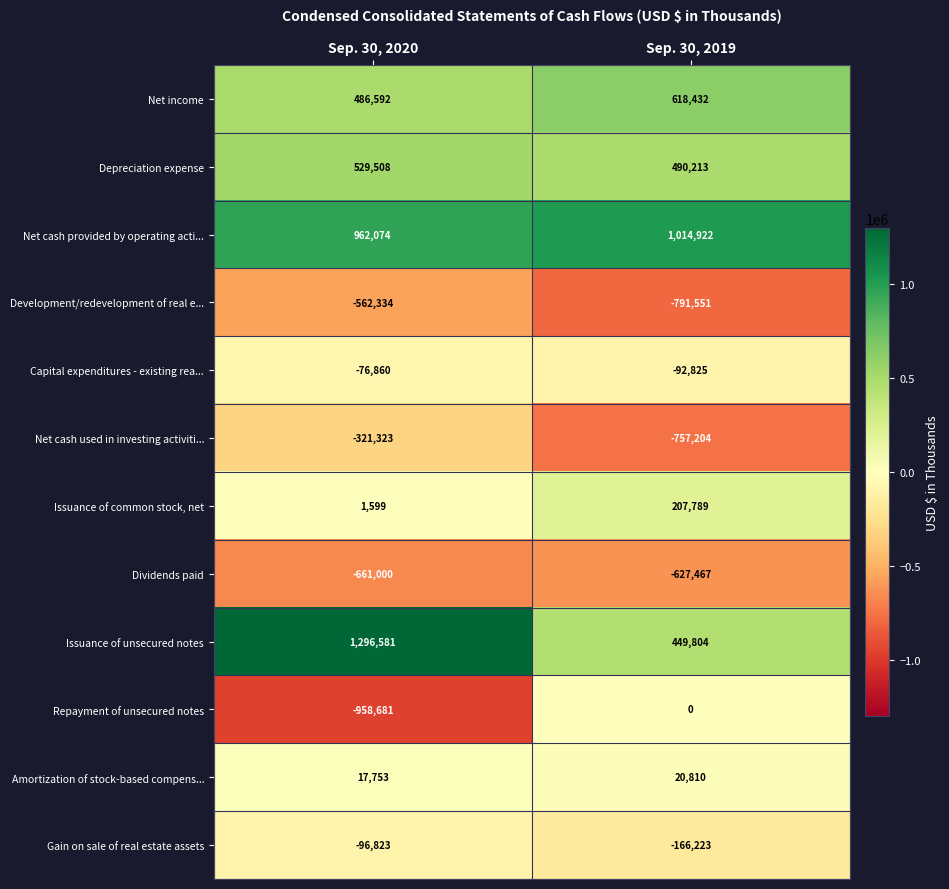

Reading right to left, what are all the values shown in this chart?

Net income: 618432	486592
Depreciation expense: 490213	529508
Net cash provided by operating acti...: 1014922	962074
Development/redevelopment of real e...: -791551	-562334
Capital expenditures - existing rea...: -92825	-76860
Net cash used in investing activiti...: -757204	-321323
Issuance of common stock, net: 207789	1599
Dividends paid: -627467	-661000
Issuance of unsecured notes: 449804	1296581
Repayment of unsecured notes: 0	-958681
Amortization of stock-based compens...: 20810	17753
Gain on sale of real estate assets: -166223	-96823